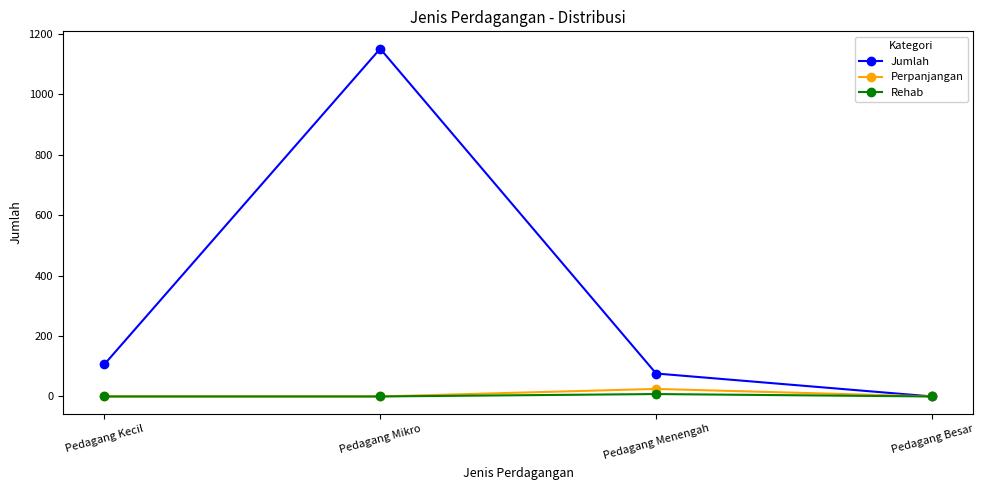

Where is Jumlah nearest to the value 575?

Pedagang Kecil